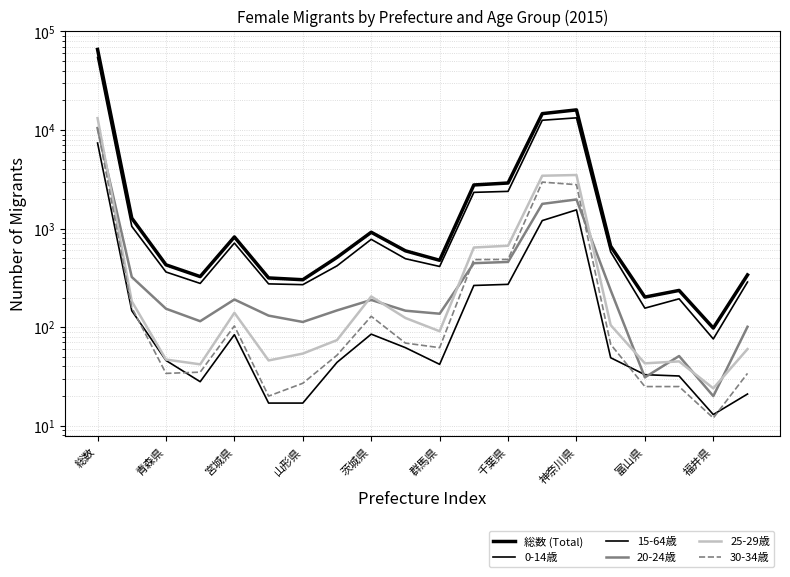

True or false: 30-34歳 and 15-64歳 intersect in this chart.

False